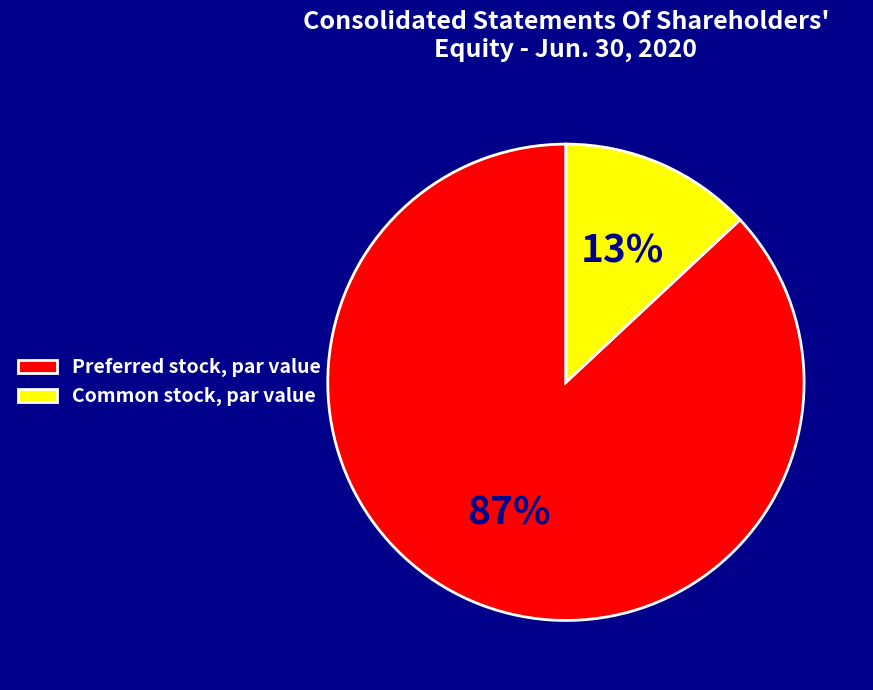

Which category has the biggest portion of the pie?

Preferred stock, par value